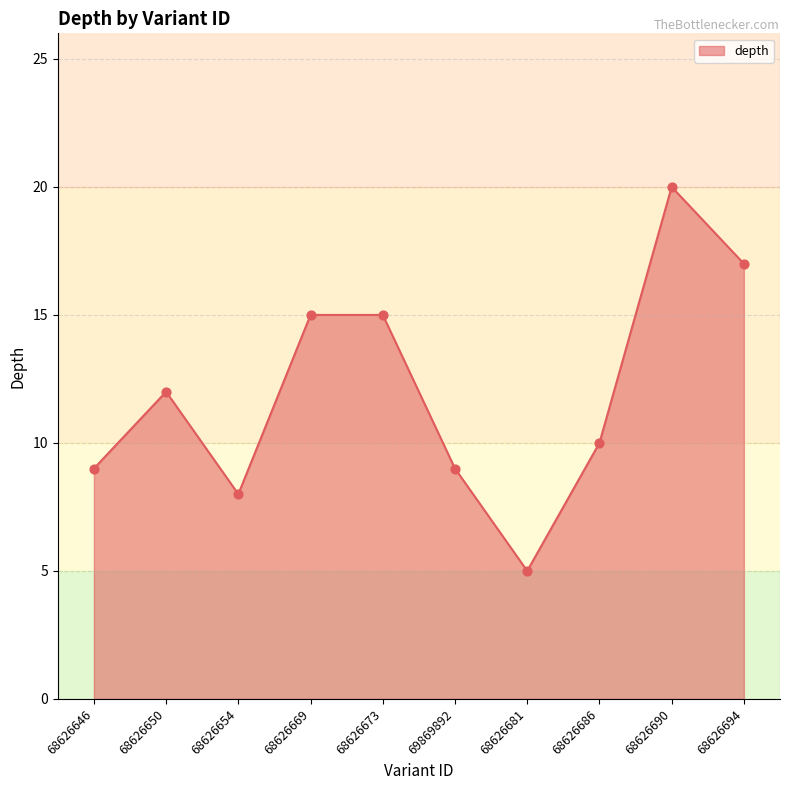

What is the change in value from 68626654 to 68626686?

+2